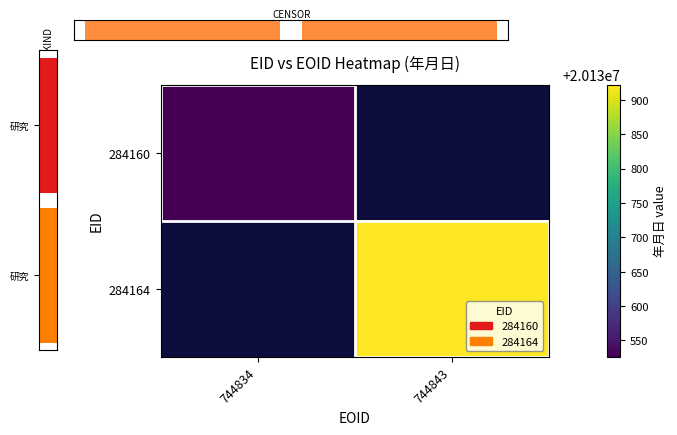

Which label corresponds to the largest value in the chart?

744843